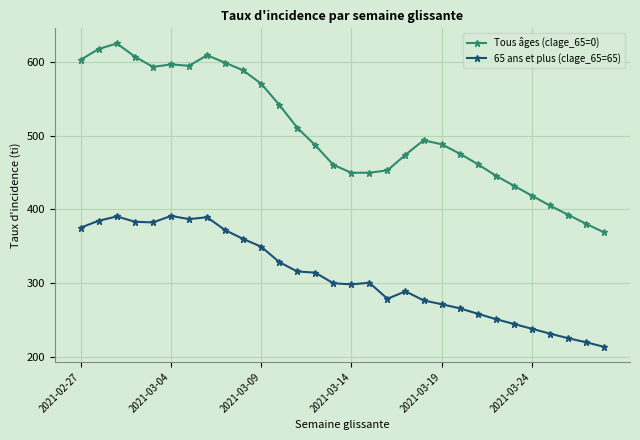

What is the average value of the 65 ans et plus (clage_65=65) series?

309.4